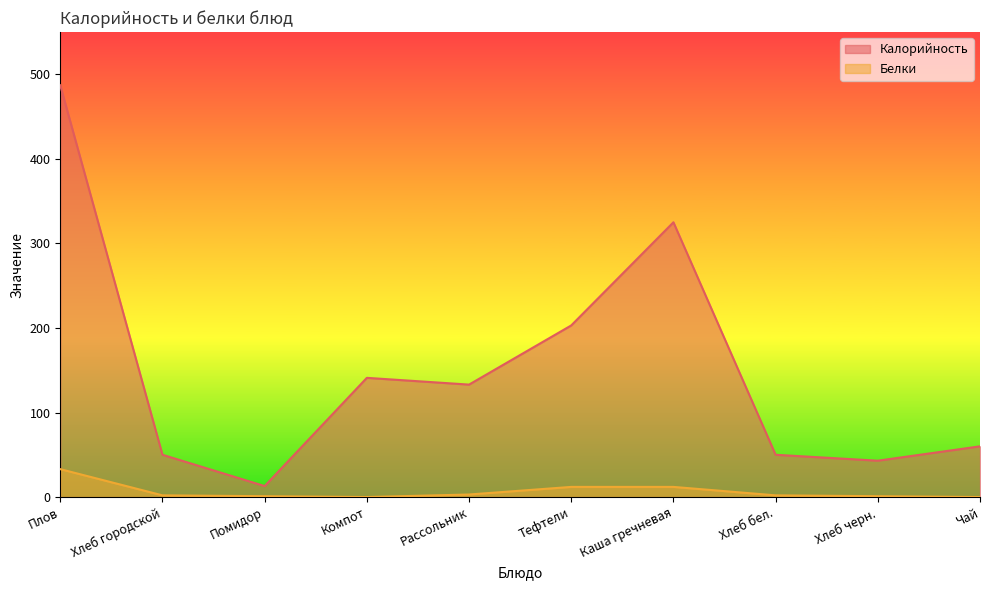

What are all the series names shown in the legend?

Калорийность, Белки